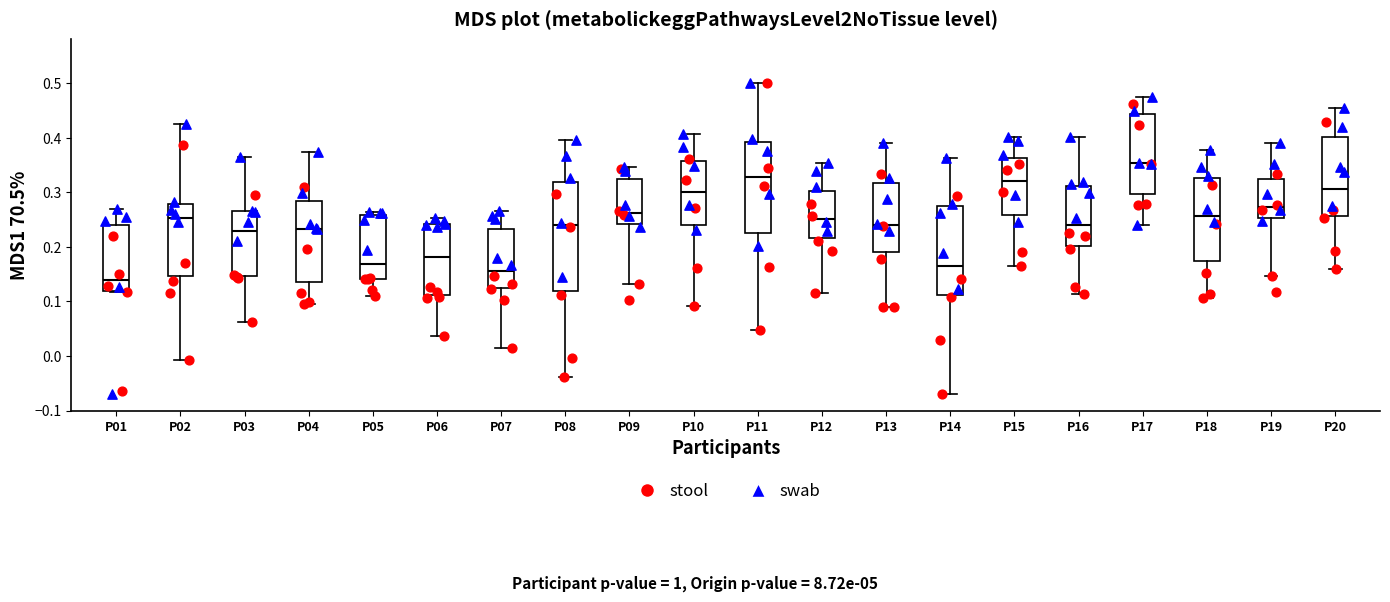

Comparing the boxes themselves (not the whiskers), which one is the tallest?

P08